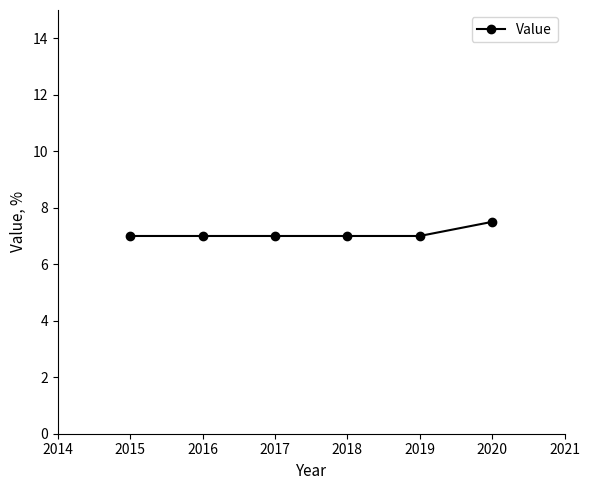

What is the minimum value shown in the chart?

7.0